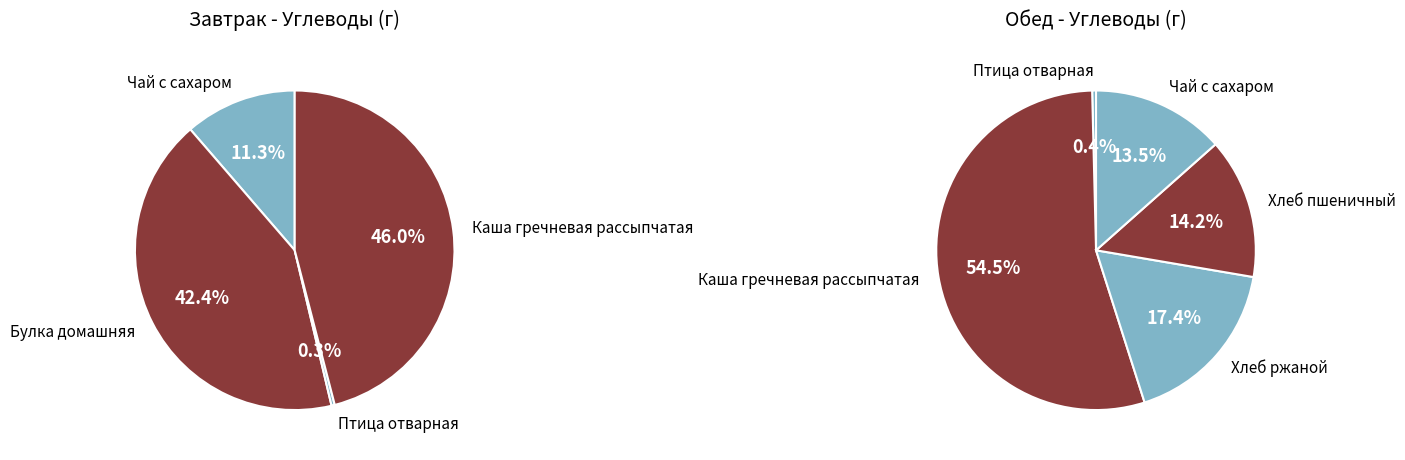

Which series has the widest spread of values?

Обед